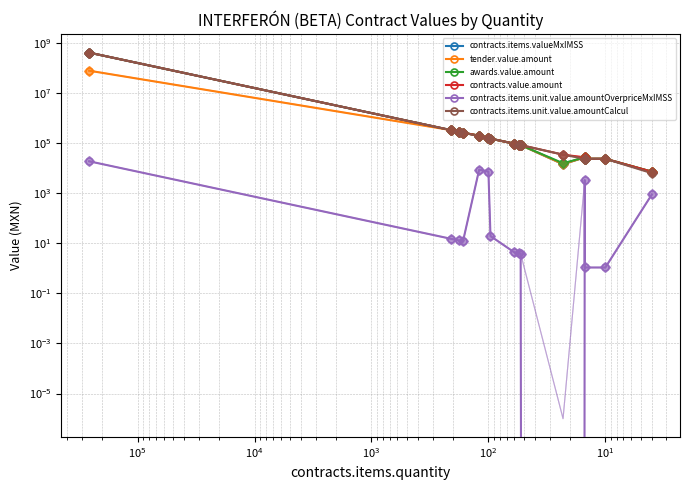

What is the minimum value for contracts.items.valueMxIMSS?

7200.0